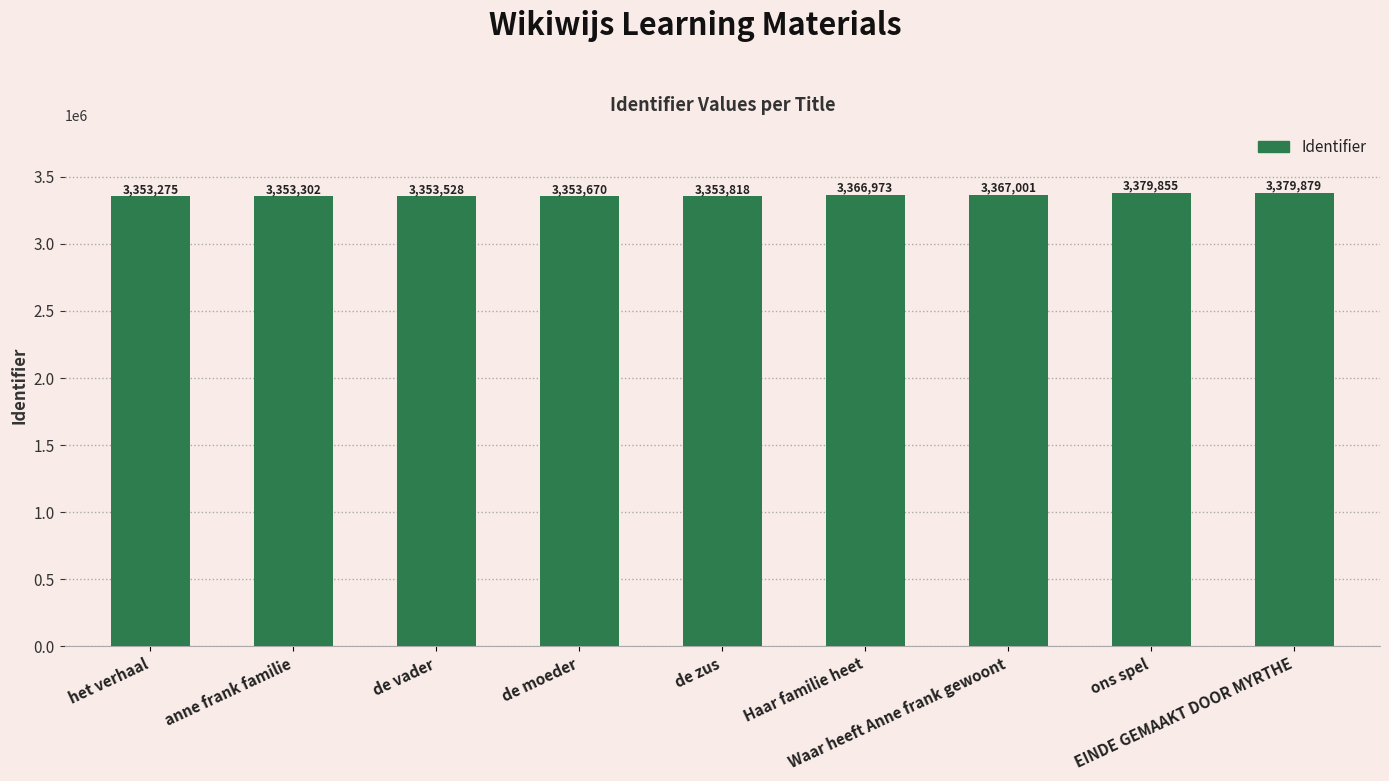

Reading left to right, extract all data points from this chart.

3353275	3353302	3353528	3353670	3353818	3366973	3367001	3379855	3379879